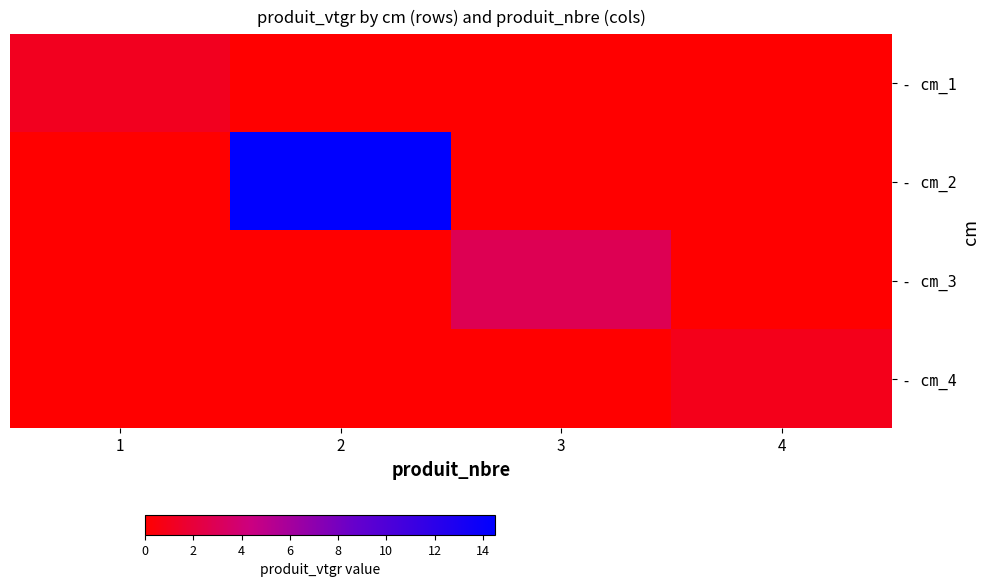

Reading left to right, what are all the values shown in this chart?

- cm_1: 1=1.1	2=0.0	3=0.0	4=0.0
- cm_2: 1=0.0	2=14.5	3=0.0	4=0.0
- cm_3: 1=0.0	2=0.0	3=2.9	4=0.0
- cm_4: 1=0.0	2=0.0	3=0.0	4=0.9